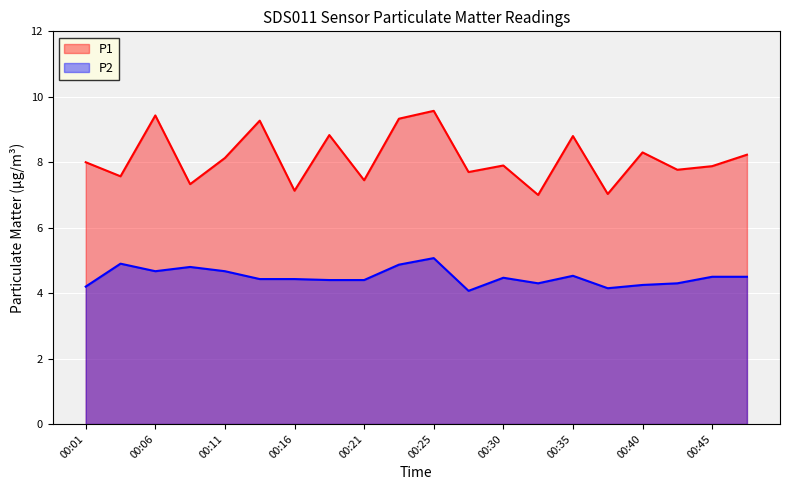

Between 00:08 and 00:30, which series saw the biggest shift?

P1